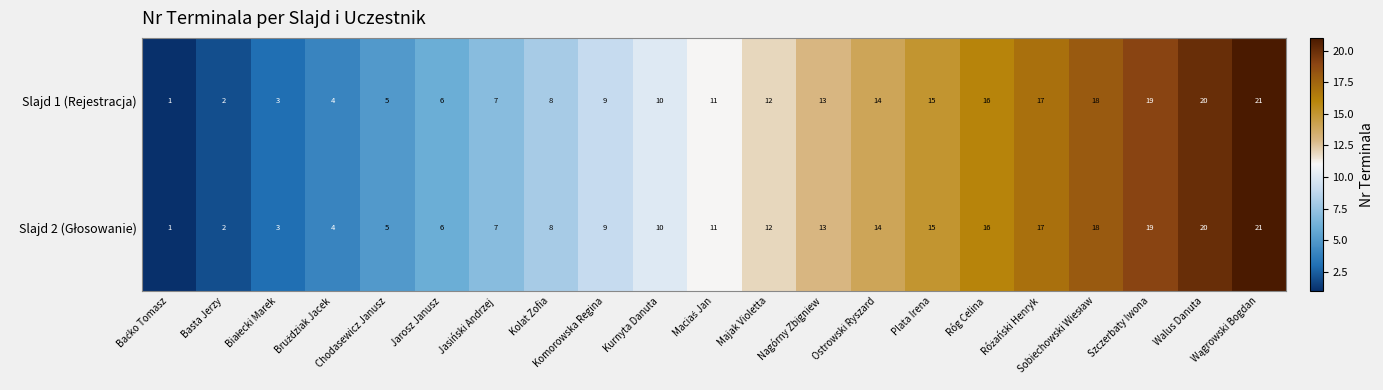

Is it true that Slajd 1 (Rejestracja) equals 13 at Nagórny Zbigniew?

True